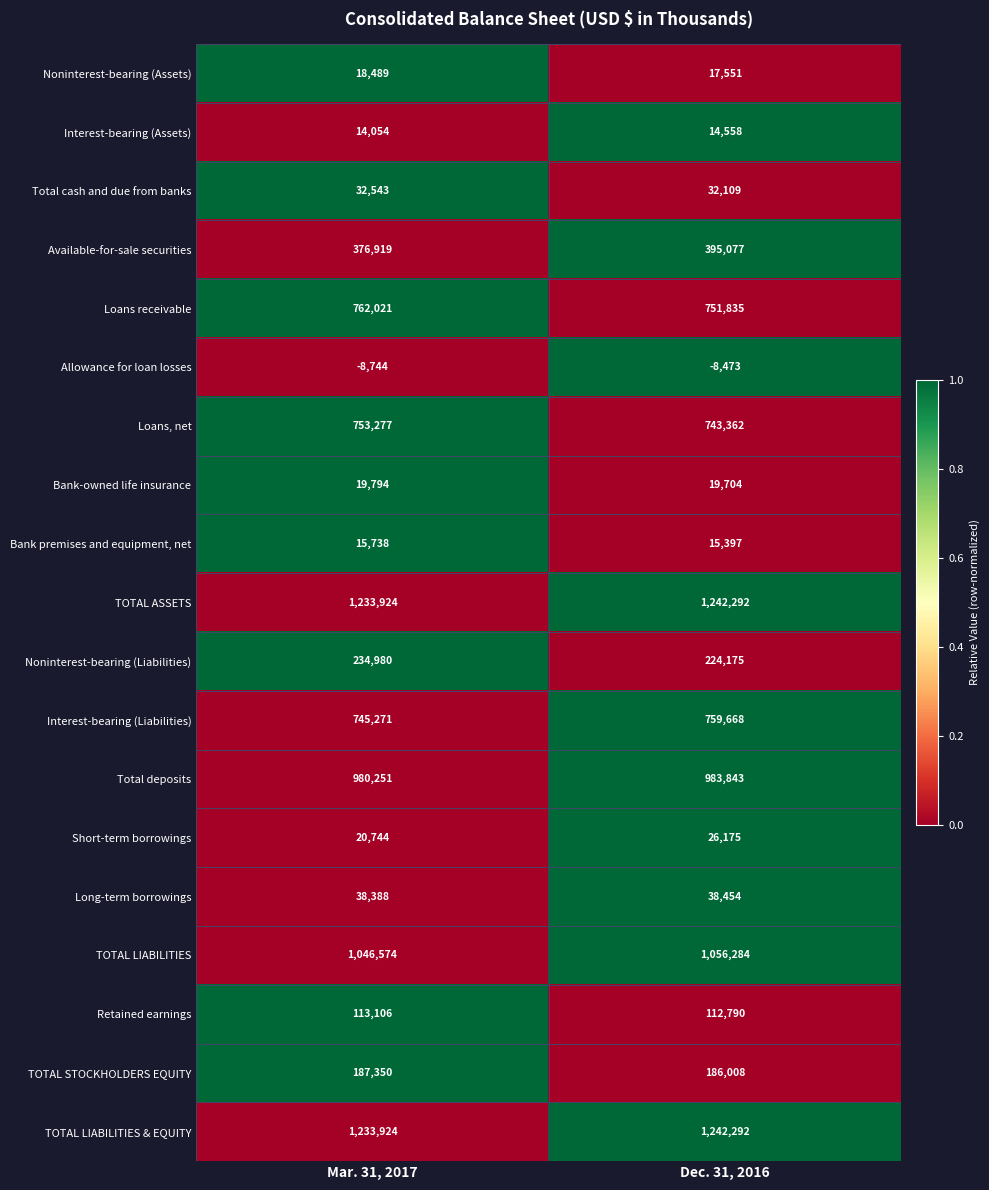

Which series has the widest spread of values?

Available-for-sale securities